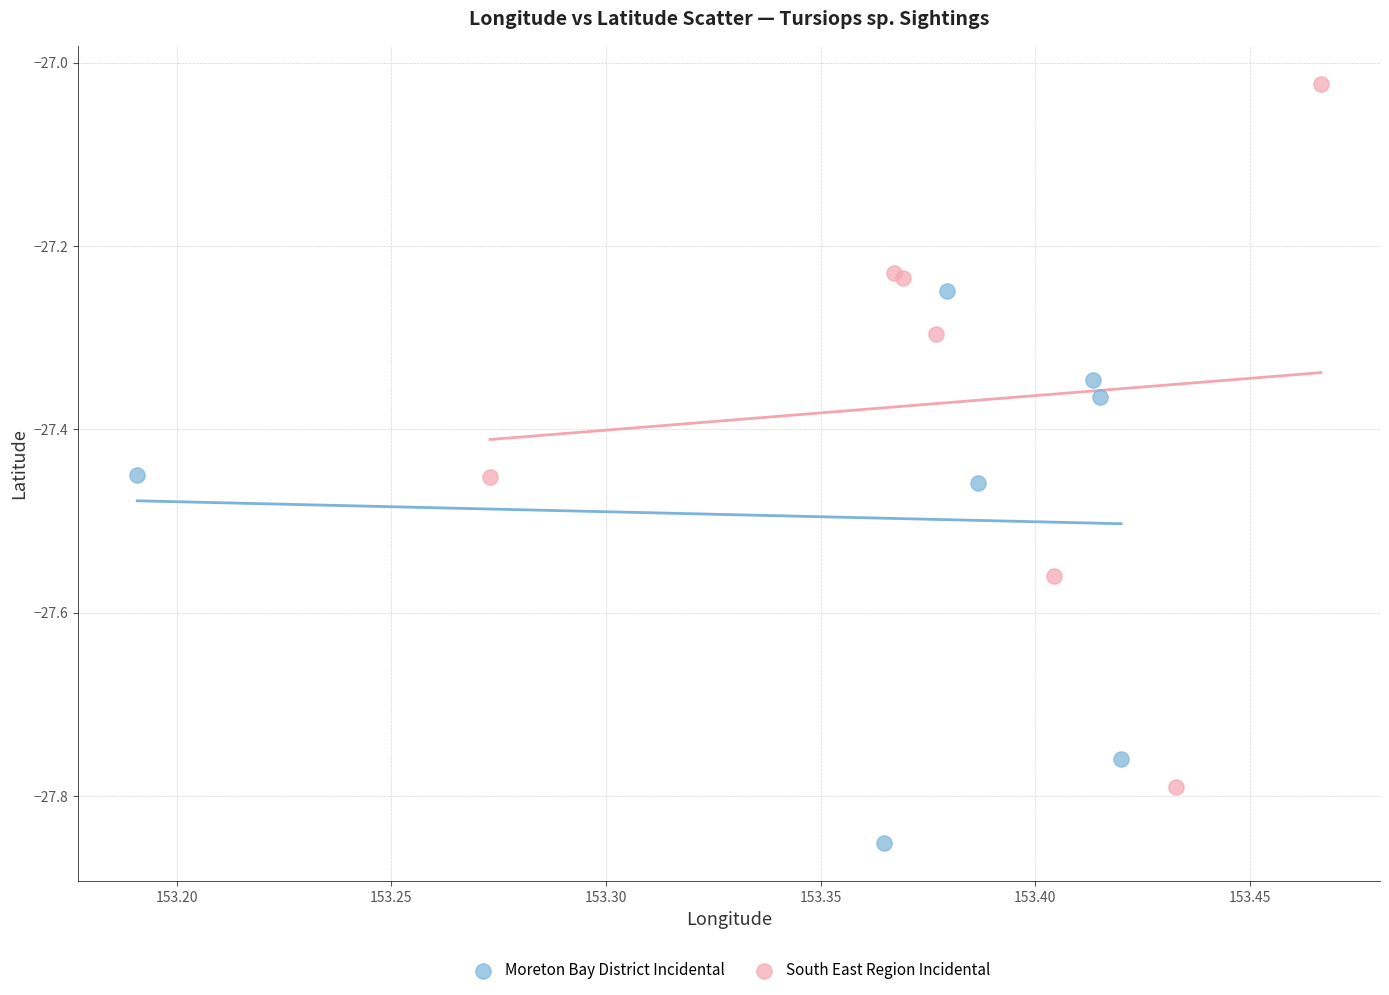

Which series has the widest spread of Y values?

South East Region Incidental